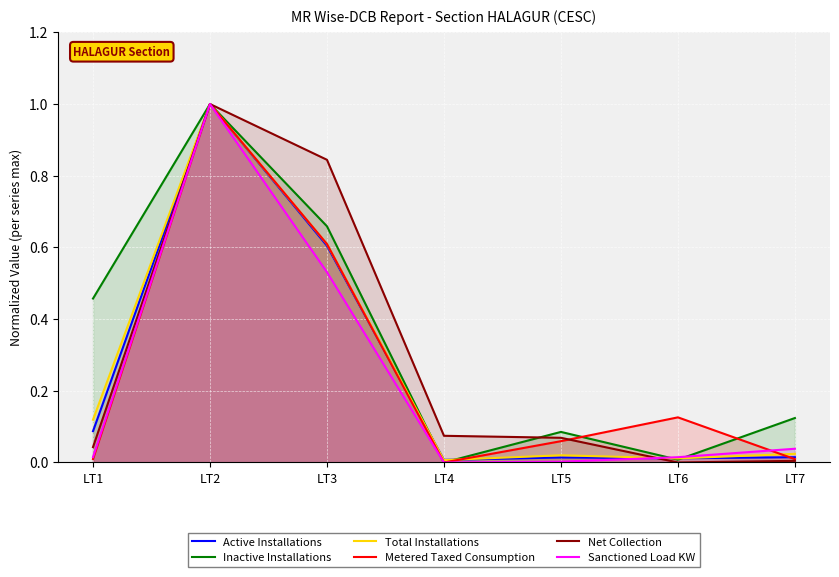

What is the total value across all series at LT3?

3.9